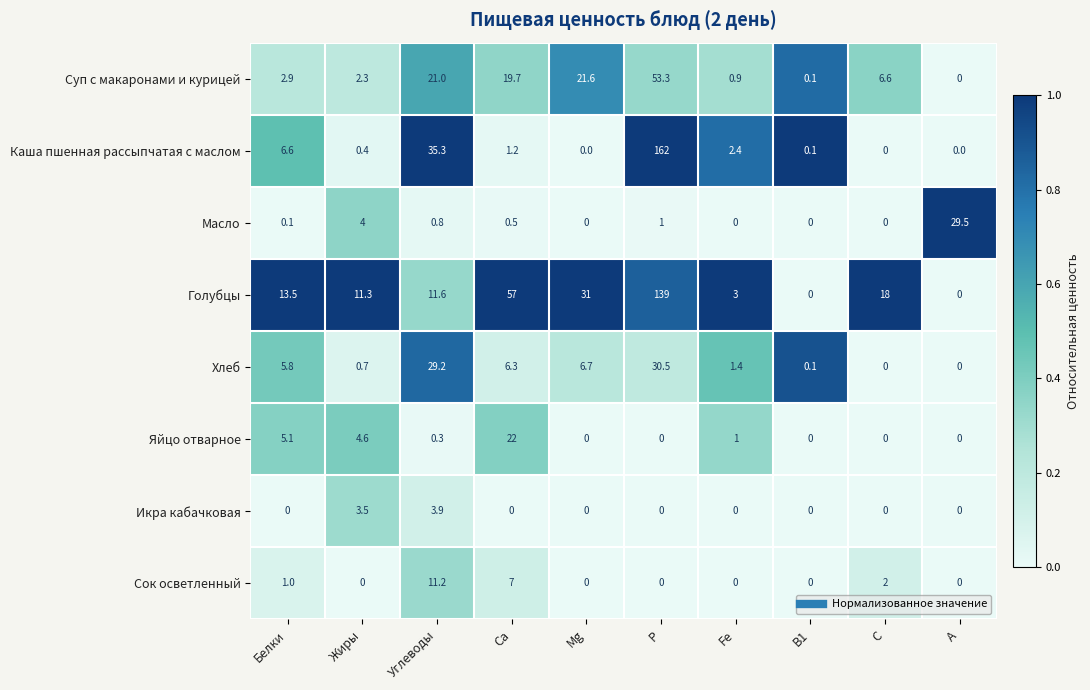

Count the number of data series in this chart.

8